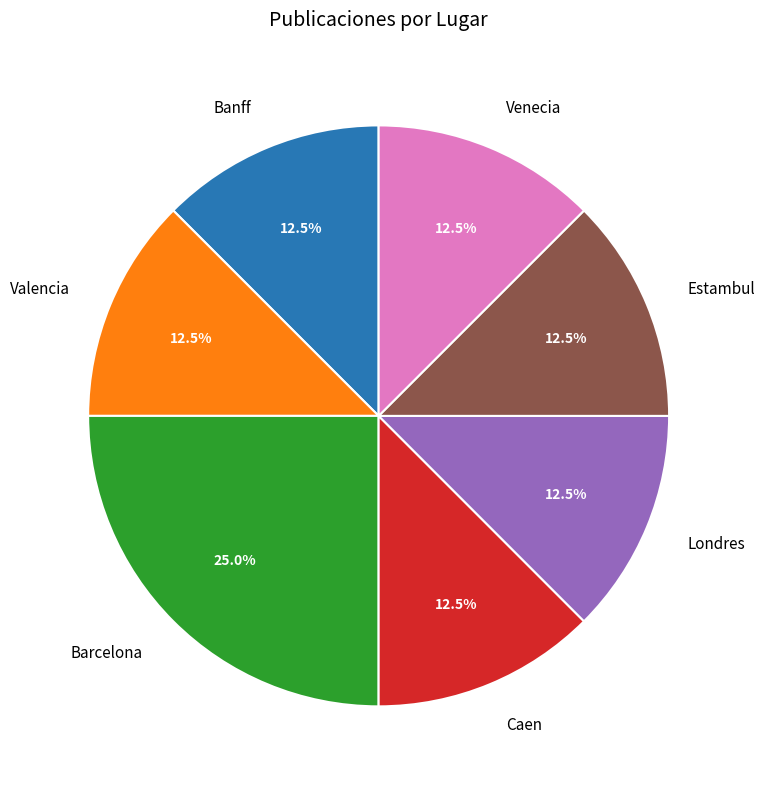

What is the ratio of the value at Banff to the value at Caen?

1.0